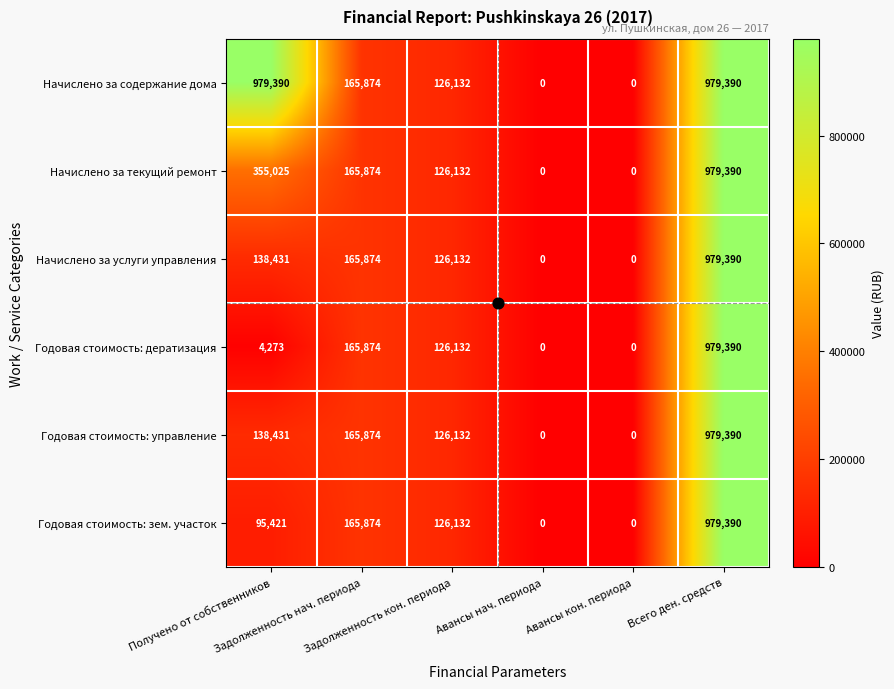

What is the total value across all series at Получено от собственников?

1710971